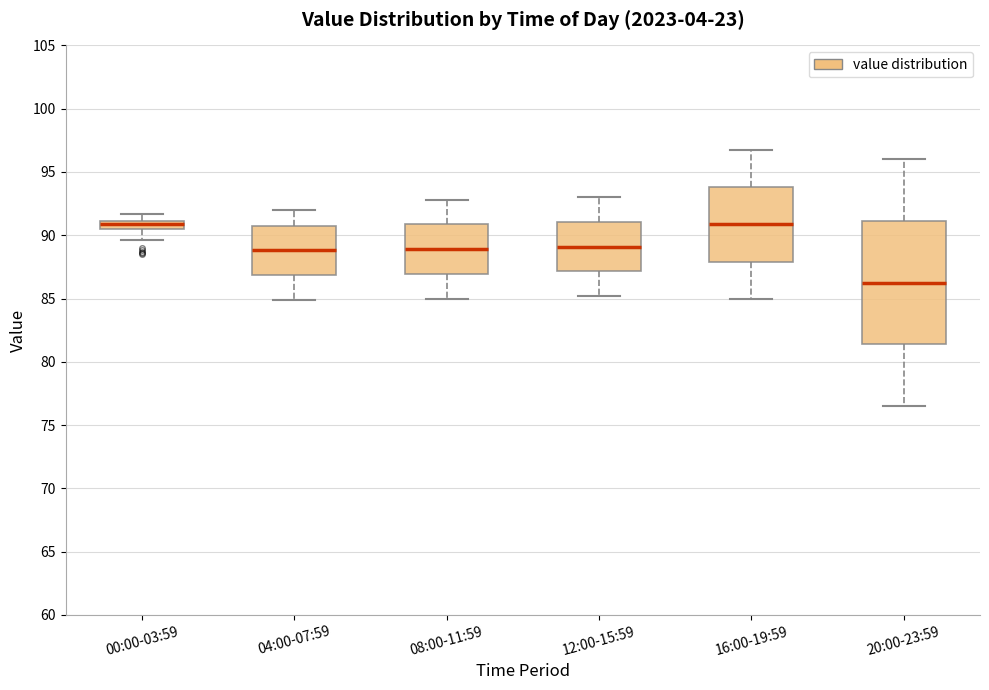

Where does the lower whisker of the box for 12:00-15:59 end on the y-axis? The values are not printed on the chart, so give them approximately, as read against the axis.

85.0